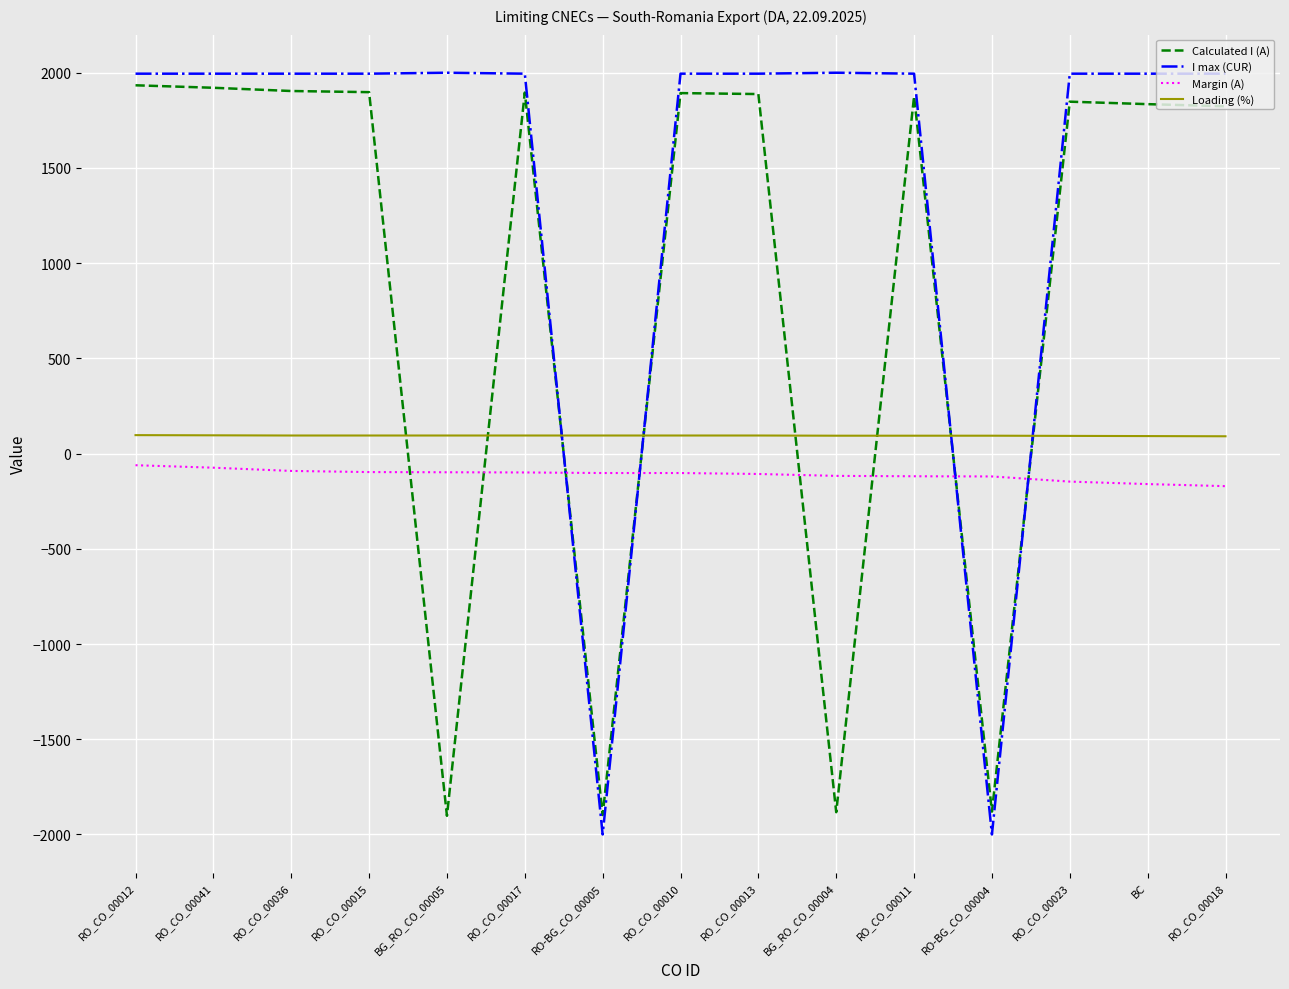

True or false: Loading (%) and I max (CUR) intersect in this chart.

True